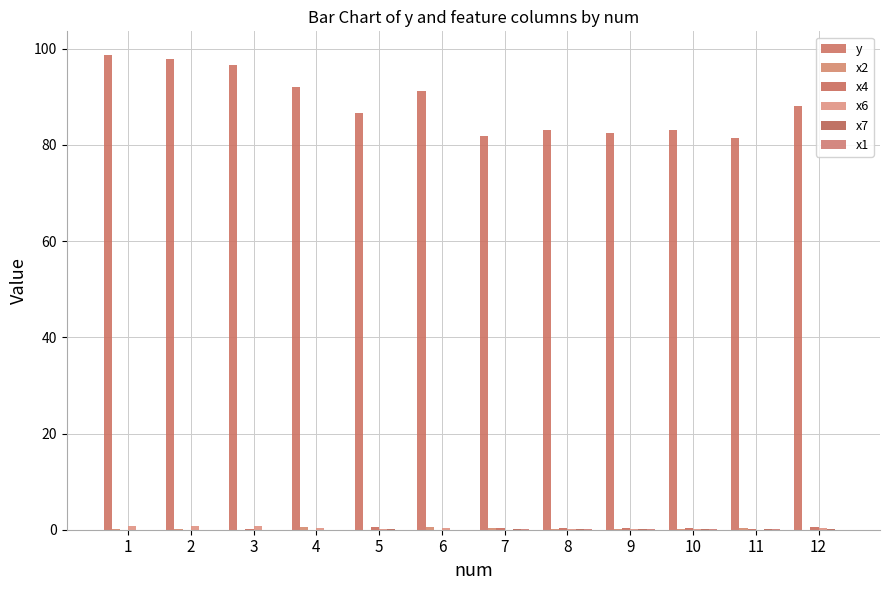

Reading left to right, list all the values displayed in this chart.

y: 98.7	97.8	96.6	92.0	86.6	91.2	81.9	83.1	82.4	83.2	81.4	88.1
x2: 0.2	0.1	0.0	0.5	0.0	0.6	0.3	0.2	0.2	0.1	0.4	0.0
x4: 0.0	0.0	0.1	0.0	0.6	0.0	0.4	0.4	0.4	0.4	0.2	0.6
x6: 0.7	0.7	0.7	0.4	0.2	0.4	0.0	0.1	0.1	0.1	0.0	0.4
x7: 0.0	0.0	0.0	0.0	0.1	0.0	0.1	0.1	0.1	0.1	0.1	0.1
x1: 0.0	0.0	0.0	0.0	0.0	0.0	0.2	0.2	0.2	0.2	0.2	0.0